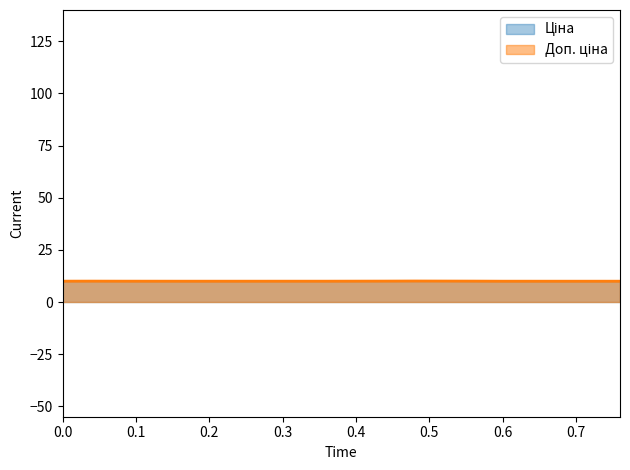

What is the total value across all series at 0.4?

20.0